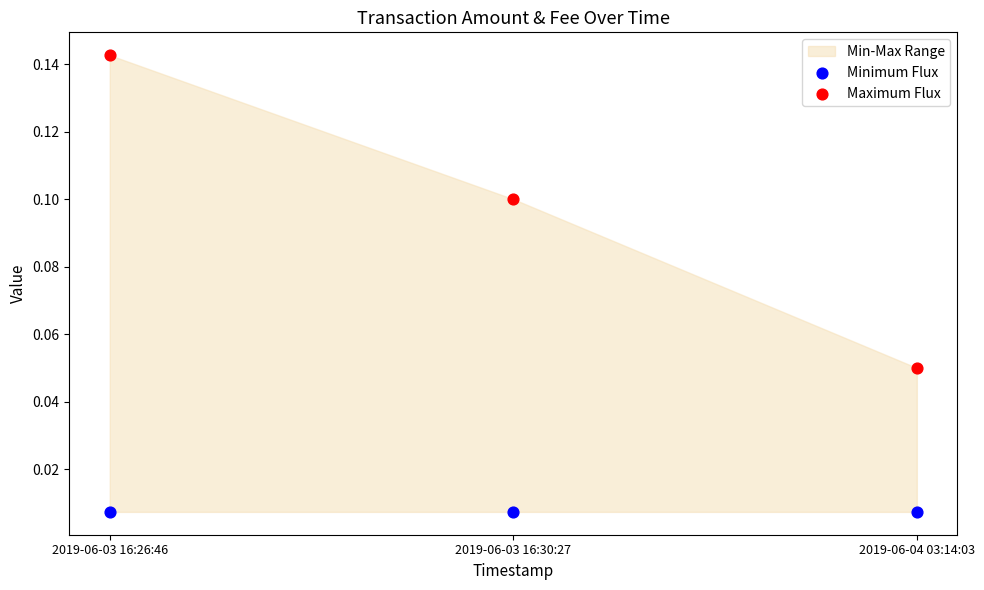

Count the number of points in this scatter plot.

6